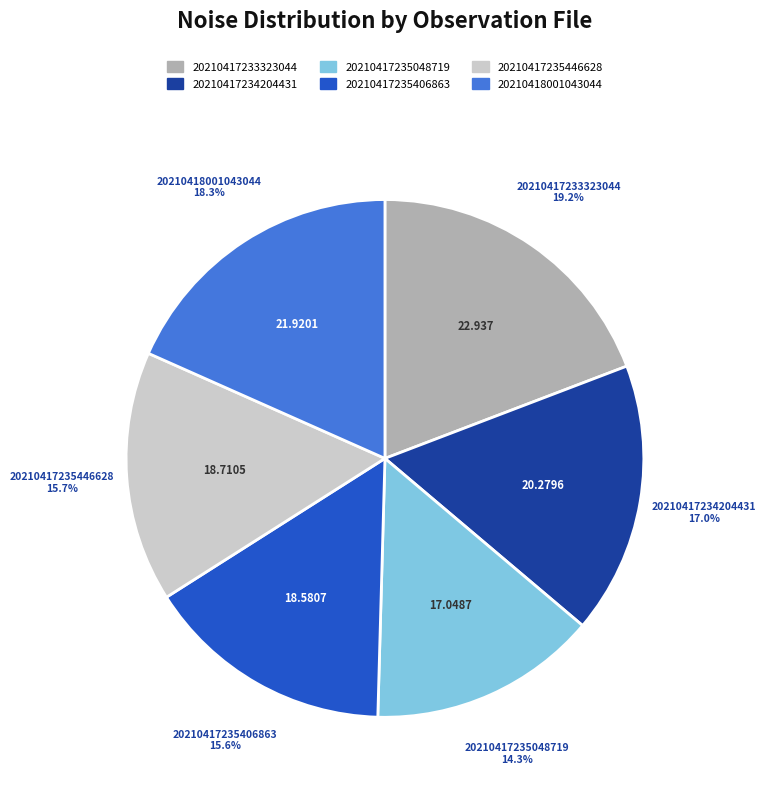

What is the smallest slice in the pie chart?

20210417235048719